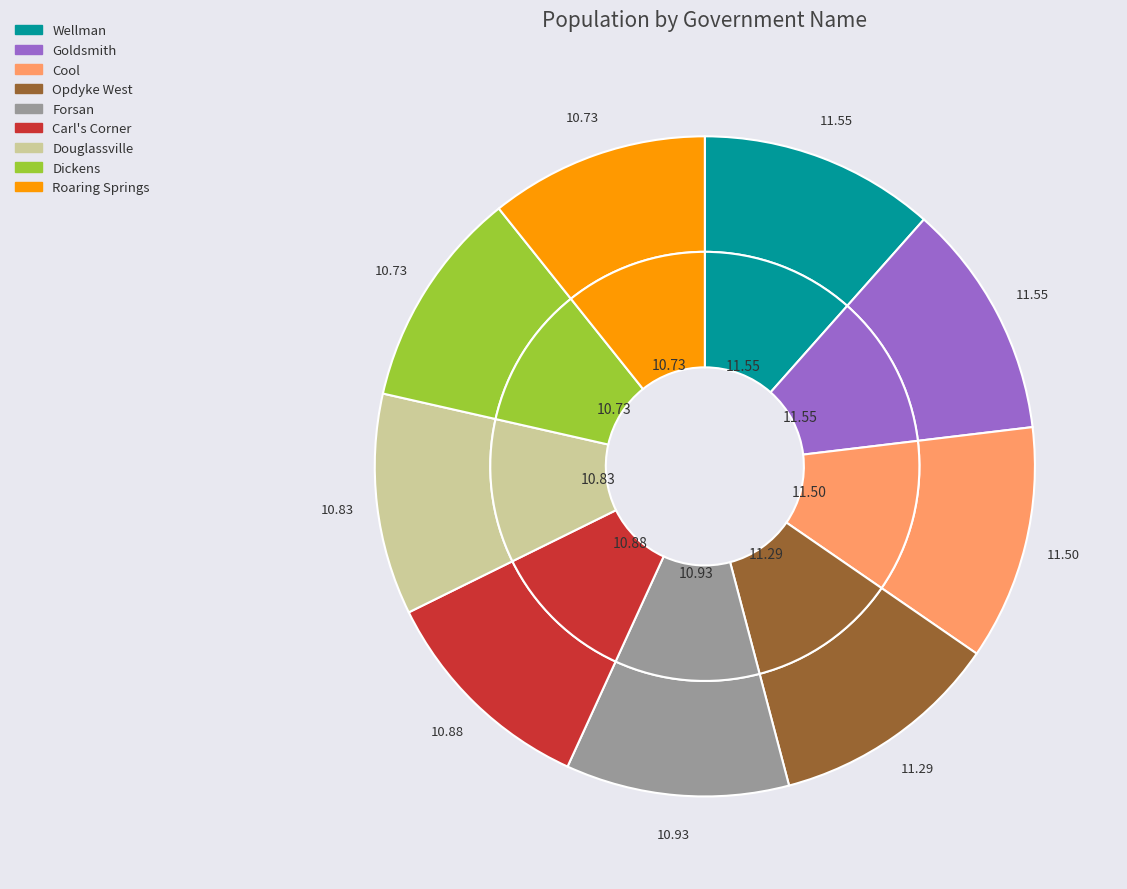

What percentage is NOT represented by Dickens?

89.3%